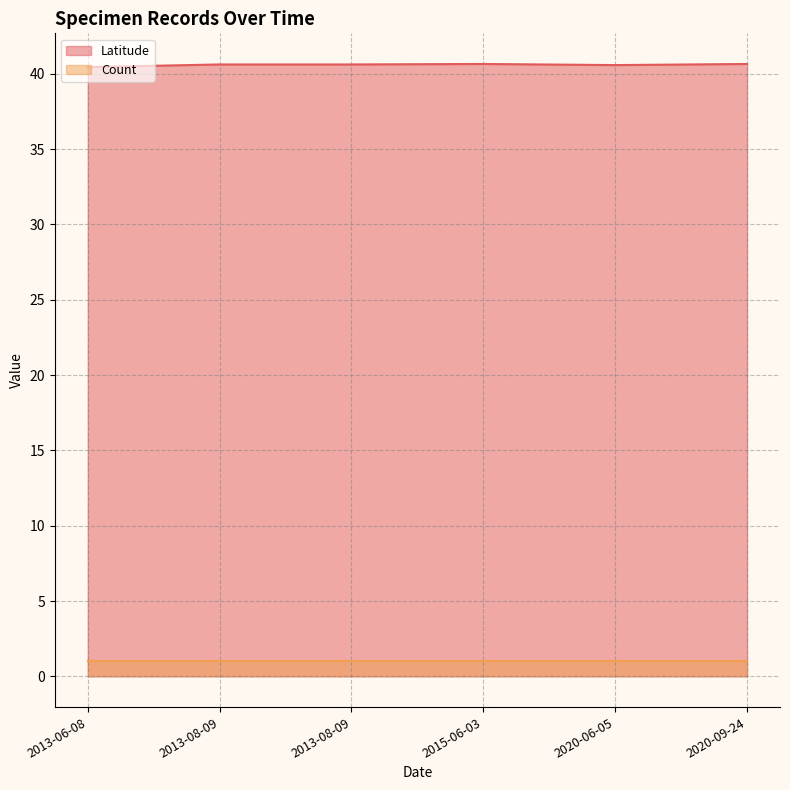

Where is the first local minimum?

2020-06-05